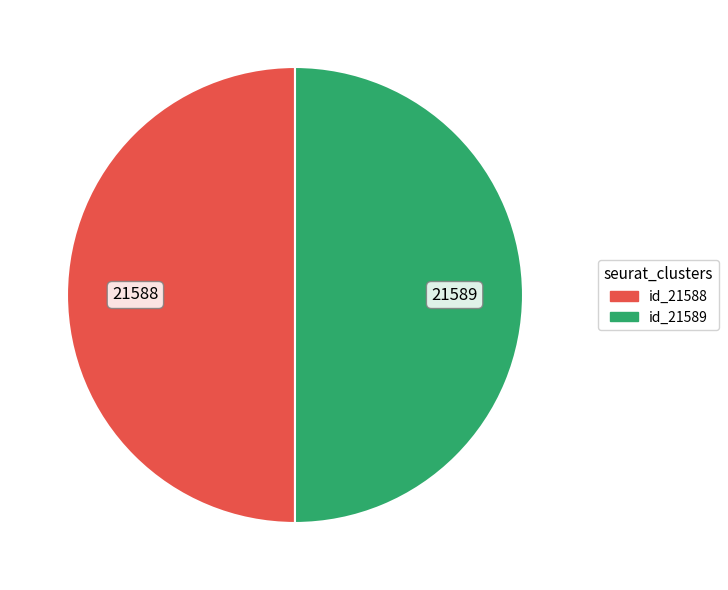

How many segments does this pie chart have?

2